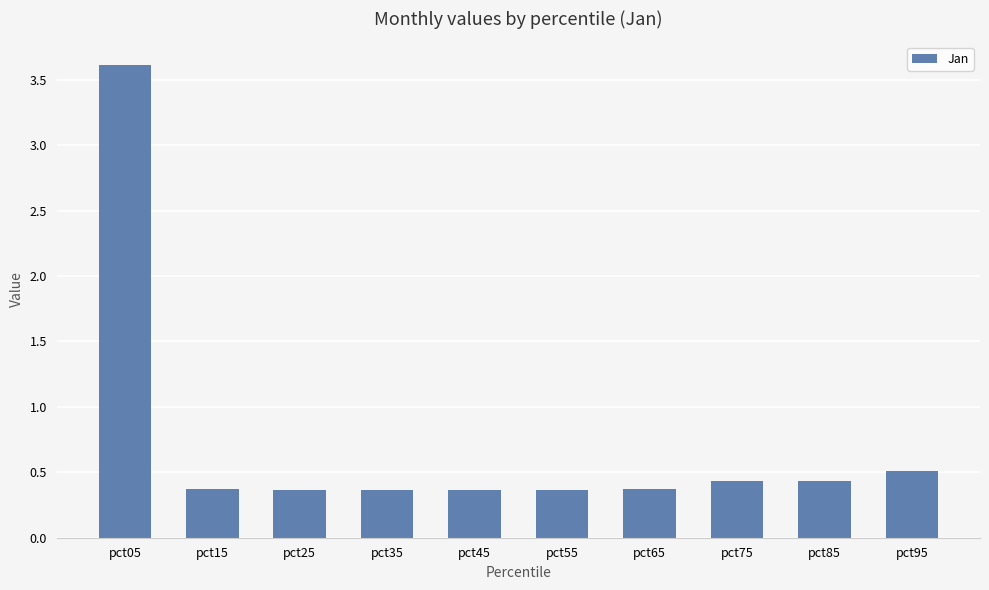

At which category does the chart reach its peak across all series?

pct05